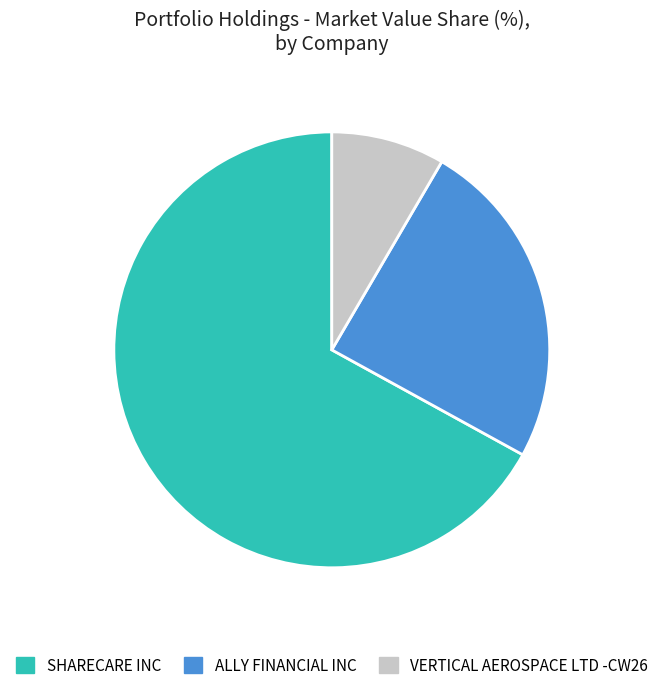

Is it true that VERTICAL AEROSPACE LTD -CW26 is 1% of the pie?

False